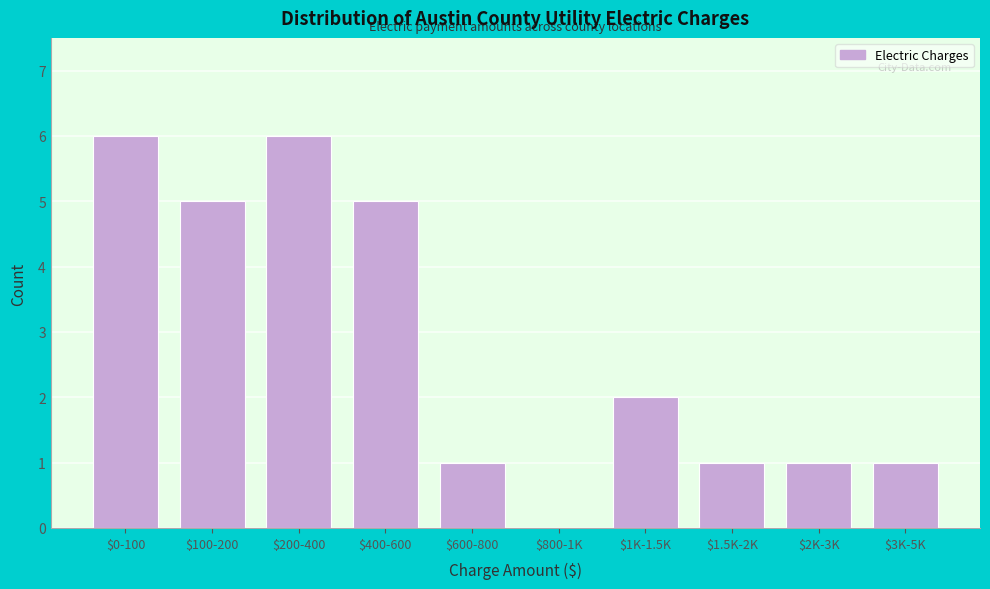

What is the greatest value displayed?

6